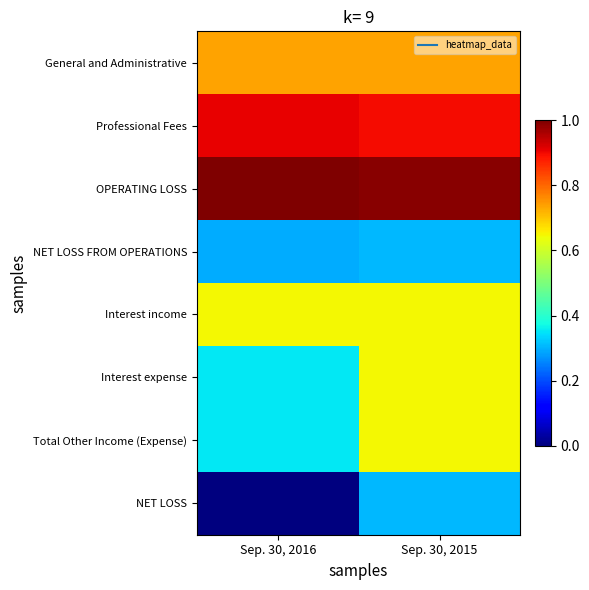

How many series are shown in this chart?

8